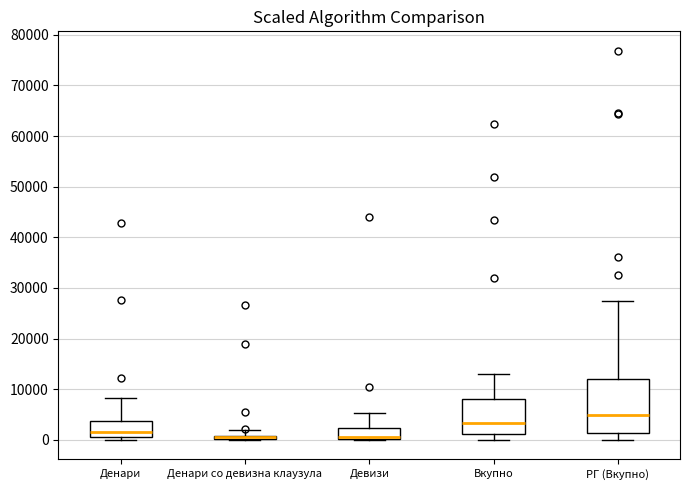

Which box is the tallest, from its lower edge to its upper edge?

РГ (Вкупно)